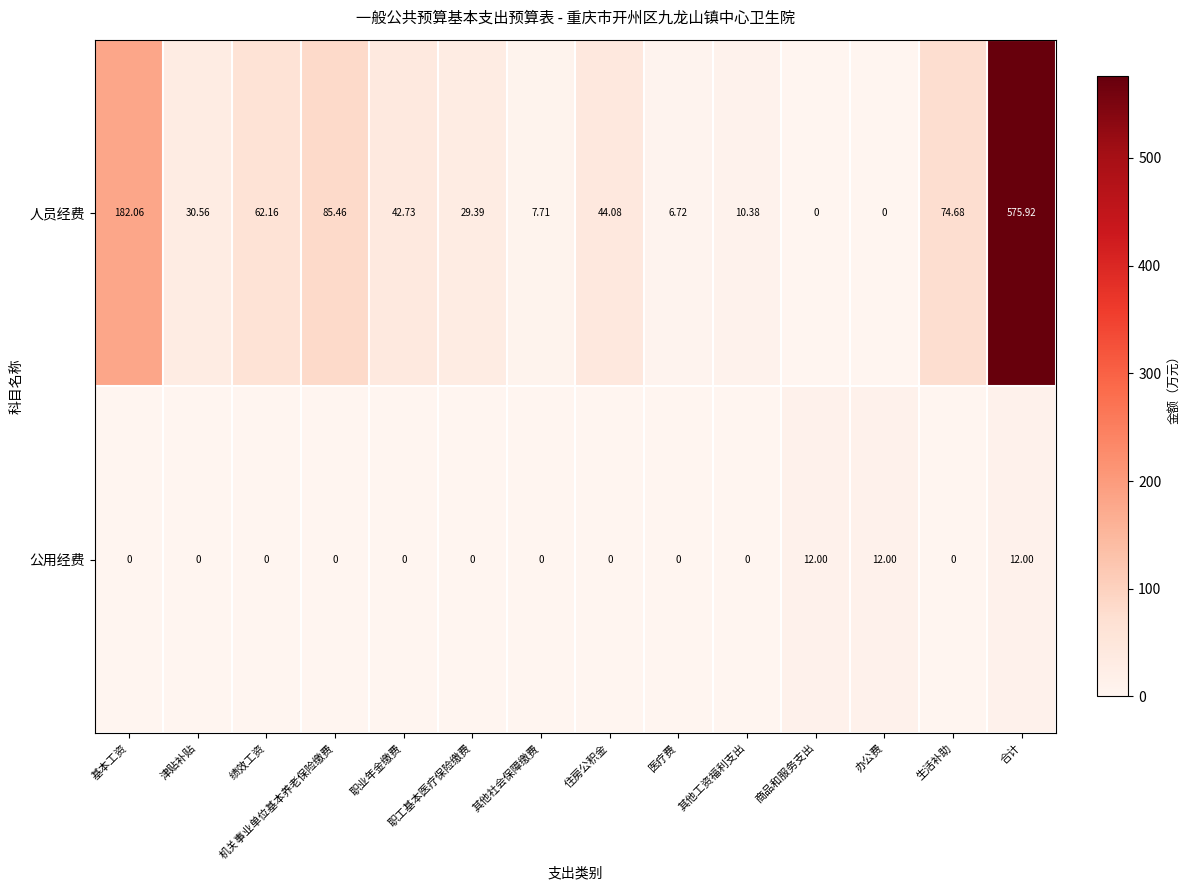

At which label does 人员经费 first exceed 42?

基本工资